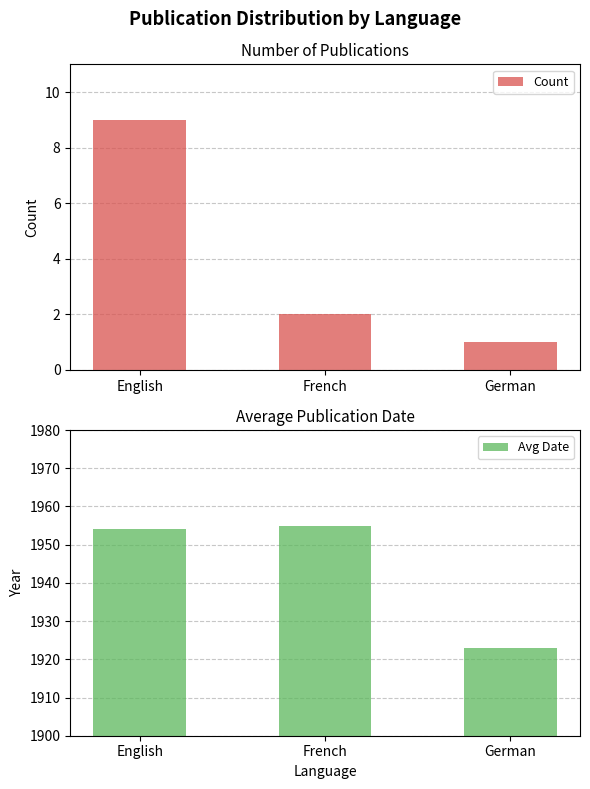

What position from the right is German?

1